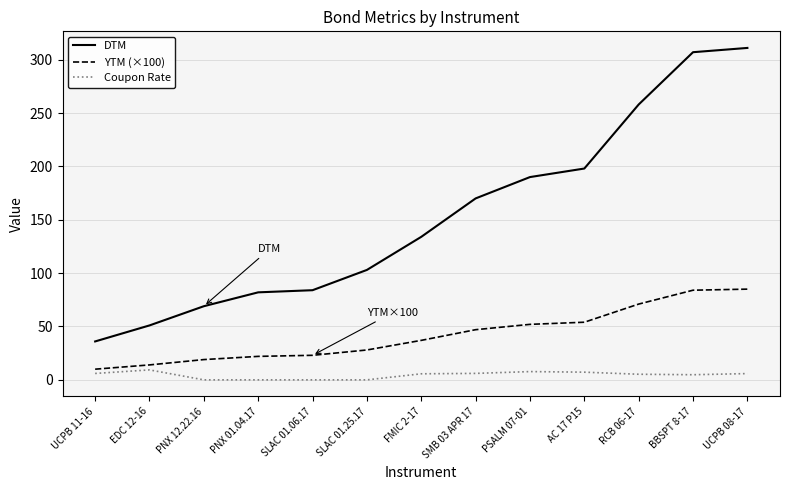

Rank the series at AC 17 P15 from highest to lowest value.

DTM, YTM (×100), Coupon Rate